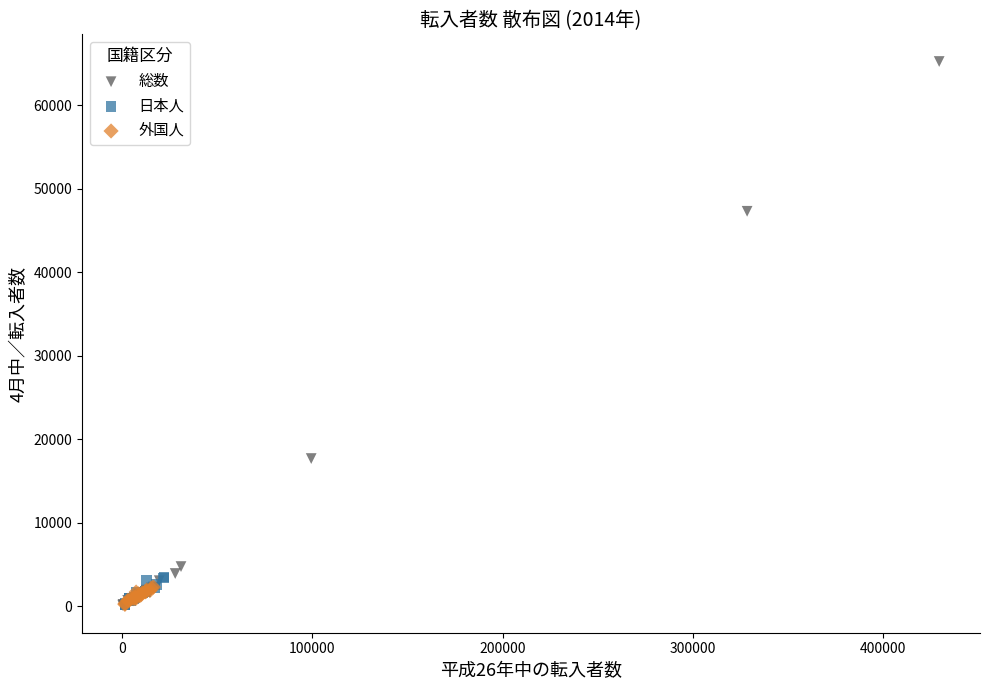

What are all the series names shown in the legend?

総数, 日本人, 外国人